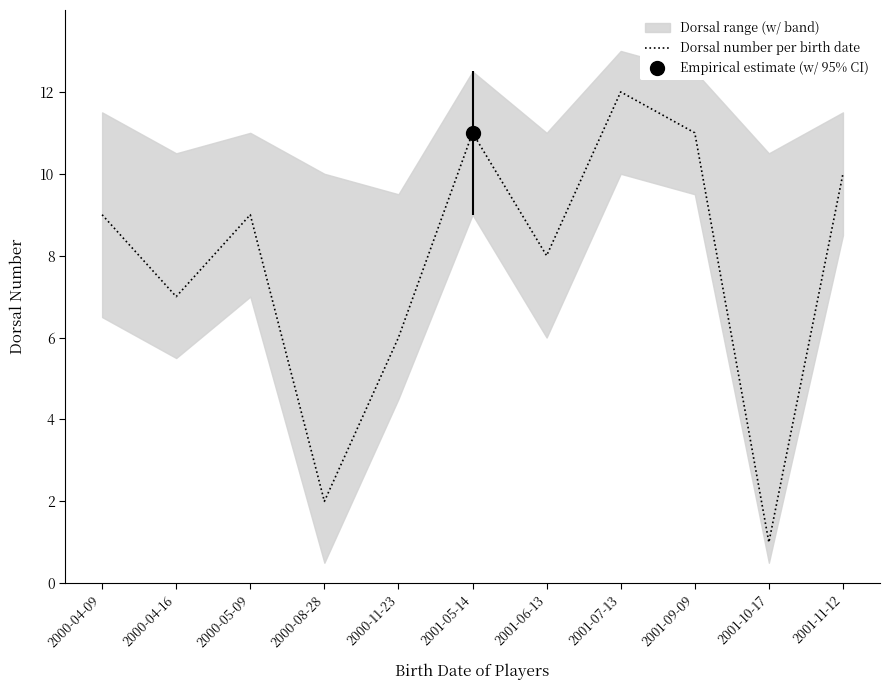

The chart shows a value of 18 at 2001-11-12. True or false?

False